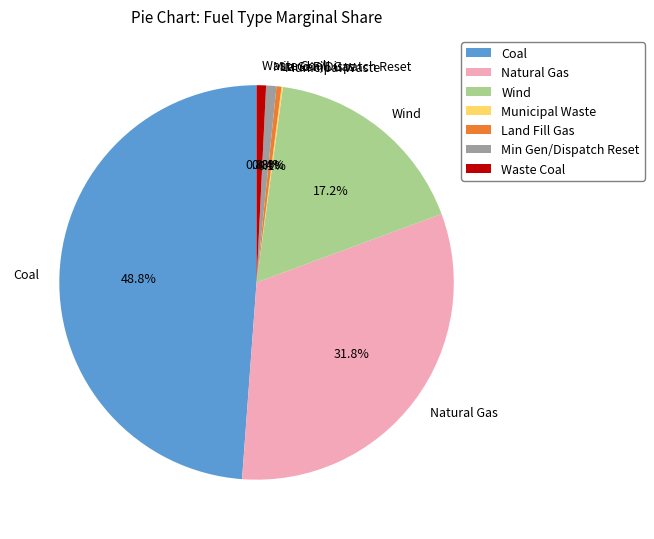

Between Coal and Natural Gas, which is larger?

Coal